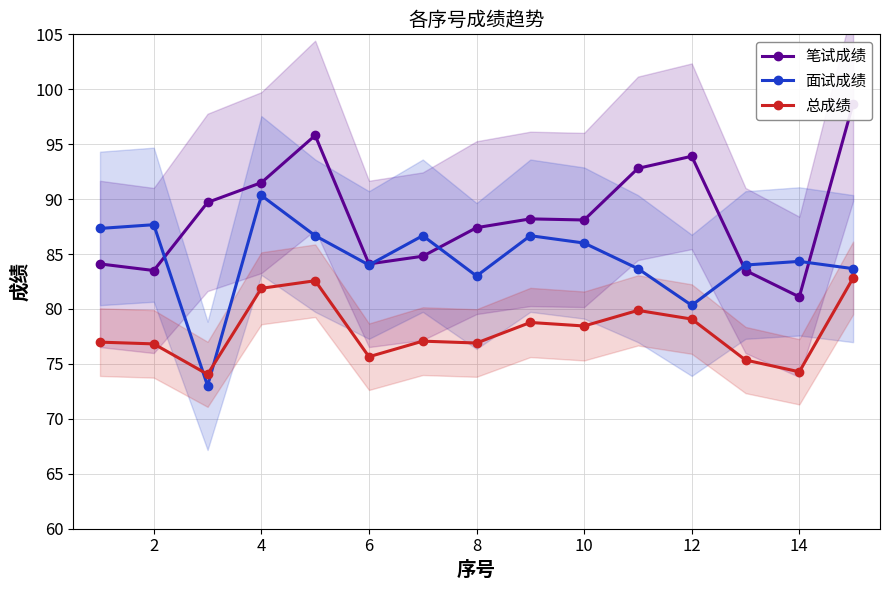

How many interior local valleys does the 总成绩 series have?

5